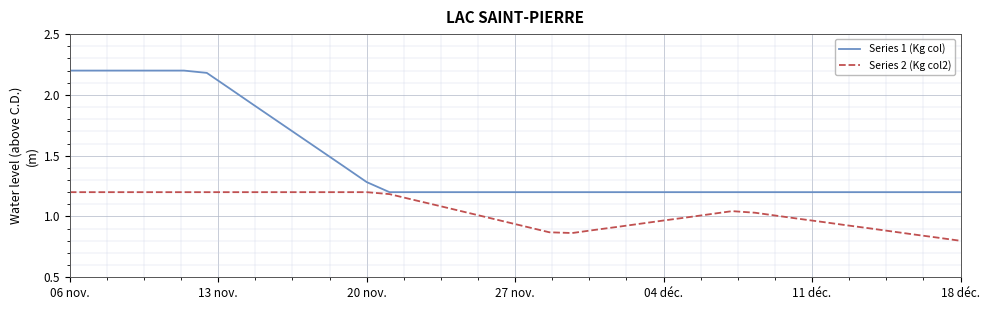

Which series has the largest total across all categories?

Series 1 (Kg col)